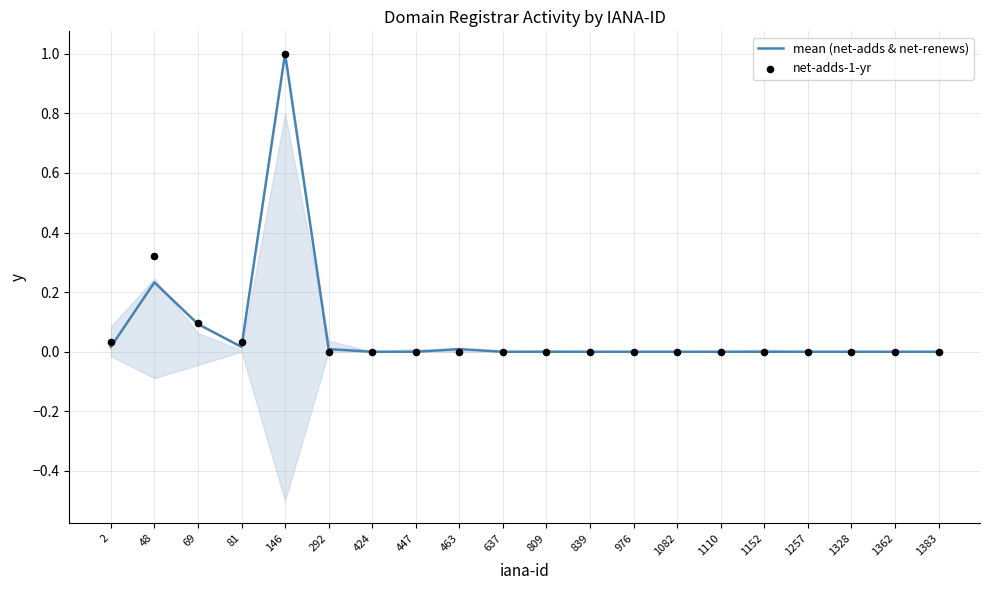

Which series contains the highest Y value?

mean (net-adds & net-renews)